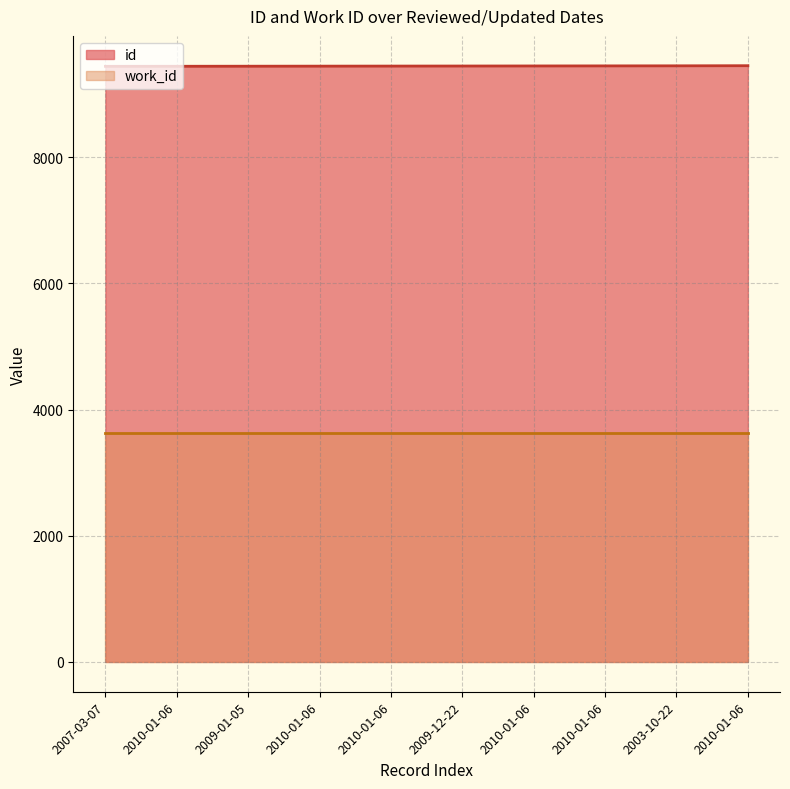

Reading left to right, what are all the values shown in this chart?

2007-03-07=9439	2010-01-06=9440	2009-01-05=9441	2010-01-06=9442	2010-01-06=9443	2009-12-22=9444	2010-01-06=9445	2010-01-06=9446	2003-10-22=9447	2010-01-06=9449